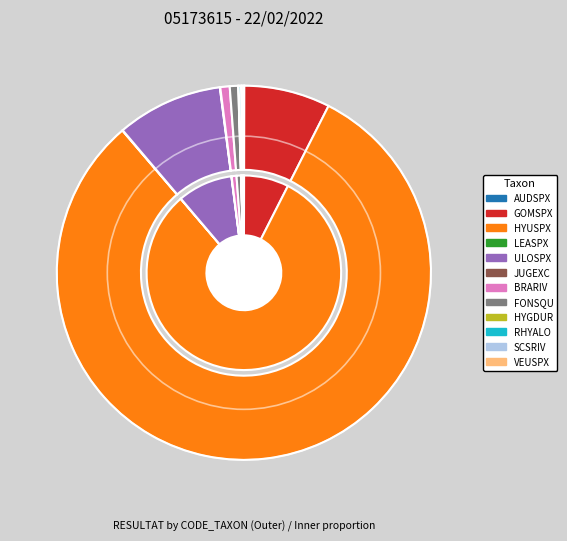

Does HYUSPX account for over 50% of the chart?

Yes